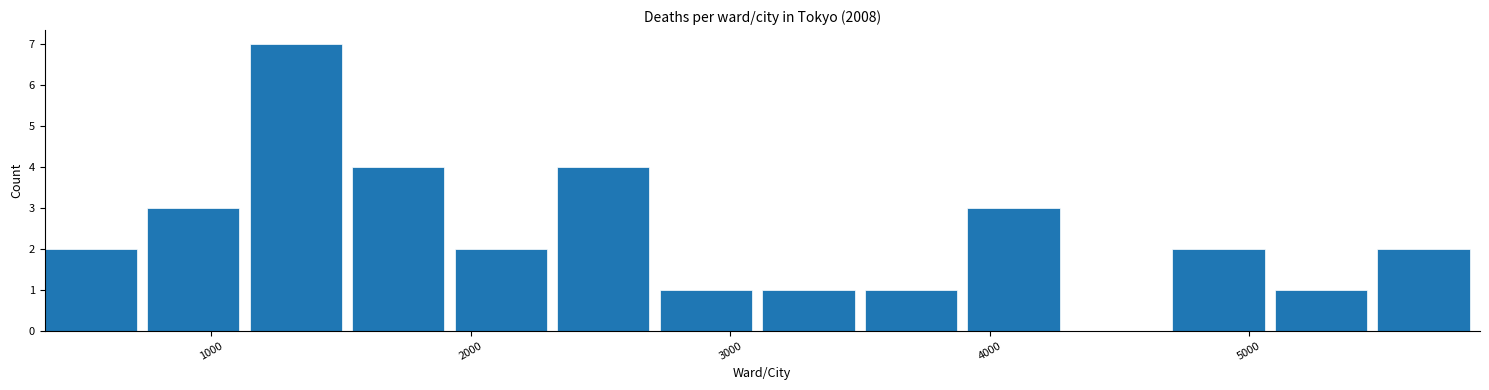

Read against the x-axis, roughly where is the centre of the tallest bar?

1300